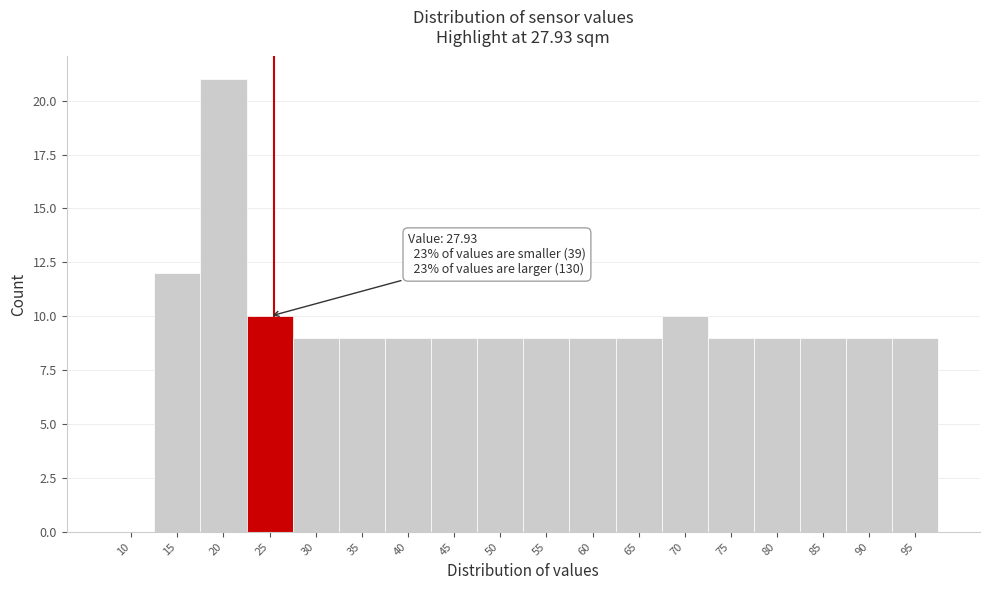

Reading right to left, extract all data points from this chart.

95=9	90=9	85=9	80=9	75=9	70=10	65=9	60=9	55=9	50=9	45=9	40=9	35=9	30=9	25=10	20=21	15=12	10=0